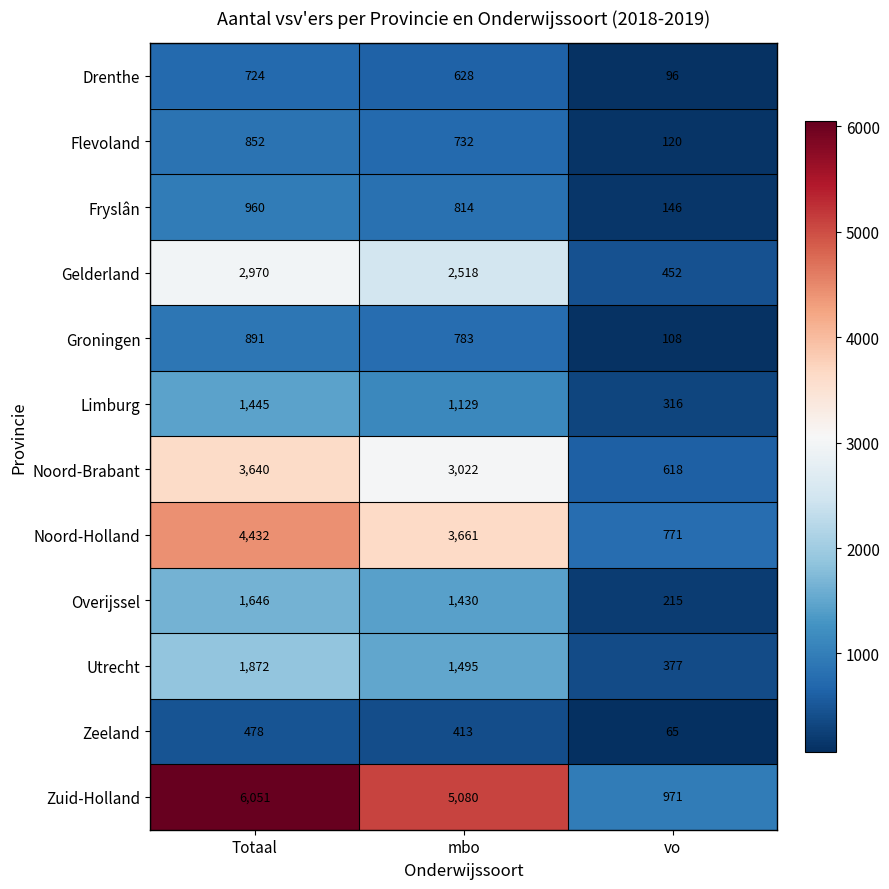

What is the sum of all Limburg values?

2890